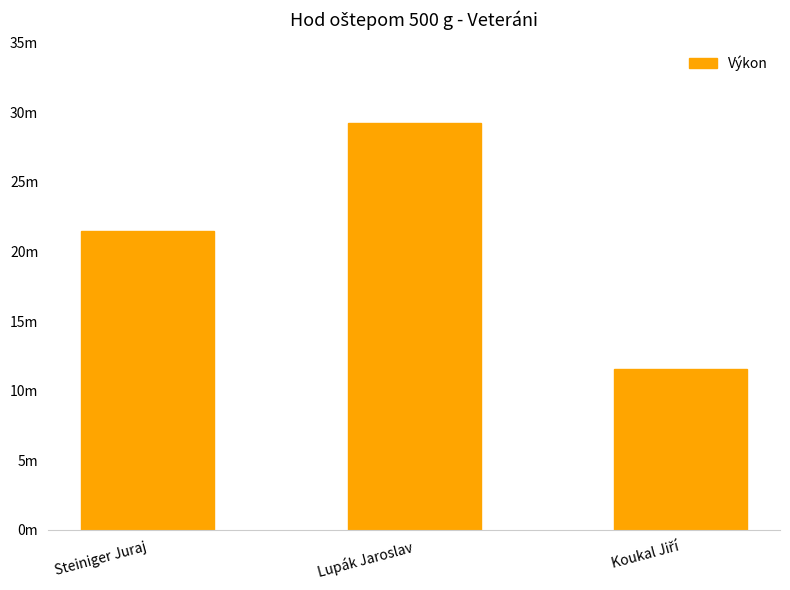

What is the average value?

20.8